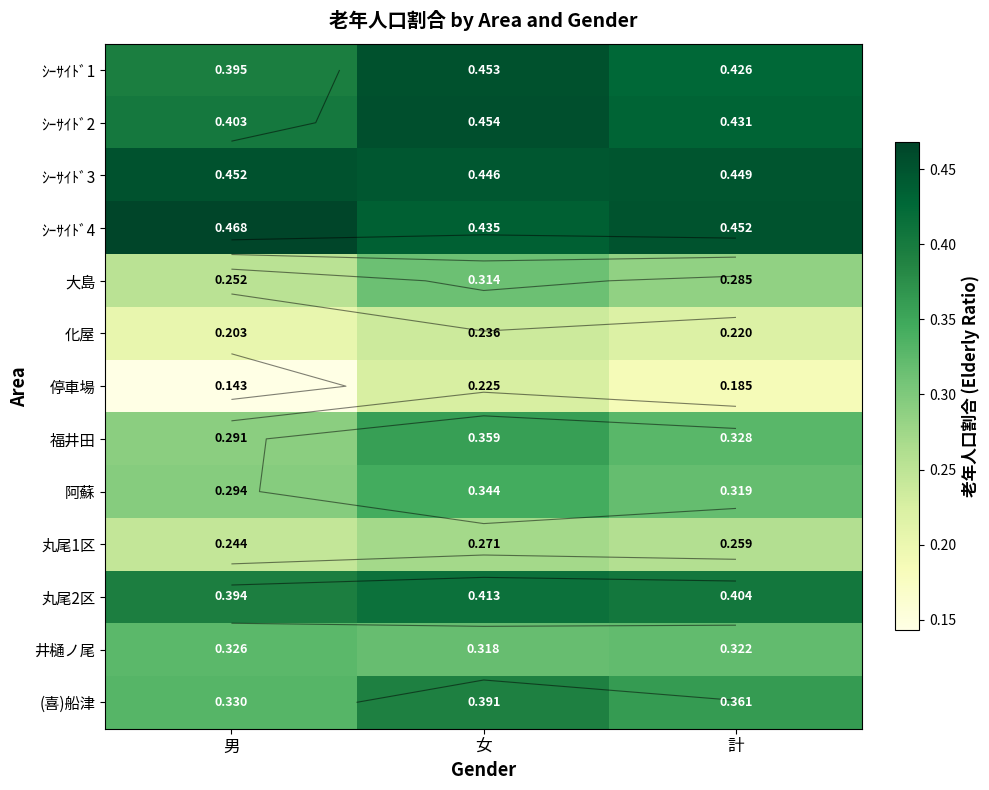

Rank the series at 女 from highest to lowest value.

ｼｰｻｲﾄﾞ2, ｼｰｻｲﾄﾞ1, ｼｰｻｲﾄﾞ3, ｼｰｻｲﾄﾞ4, 丸尾2区, (喜)船津, 福井田, 阿蘇, 井樋ノ尾, 大島, 丸尾1区, 化屋, 停車場